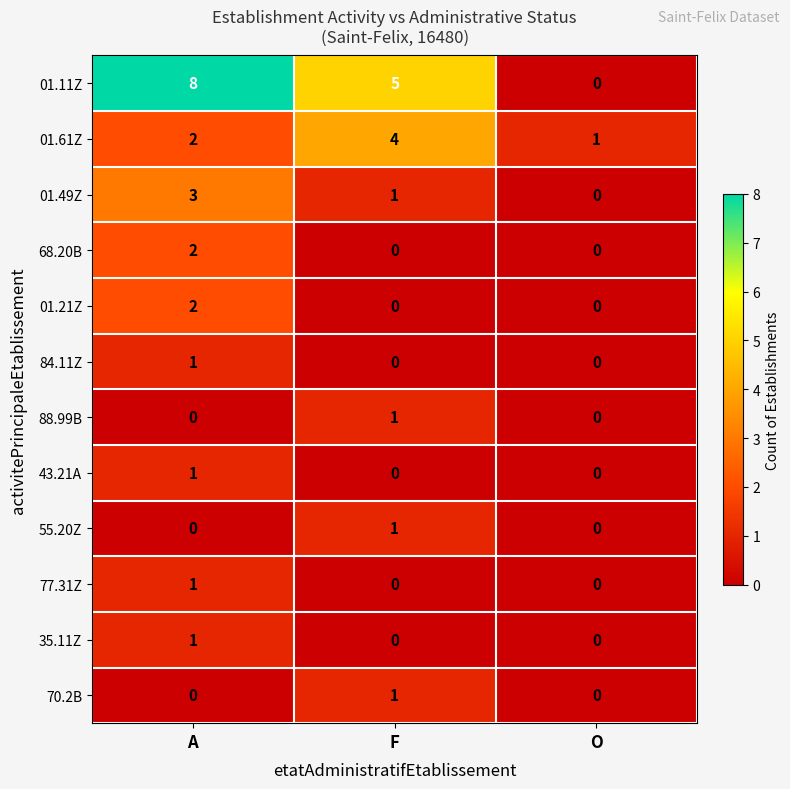

The value of 84.11Z at A is 1. True or false?

True